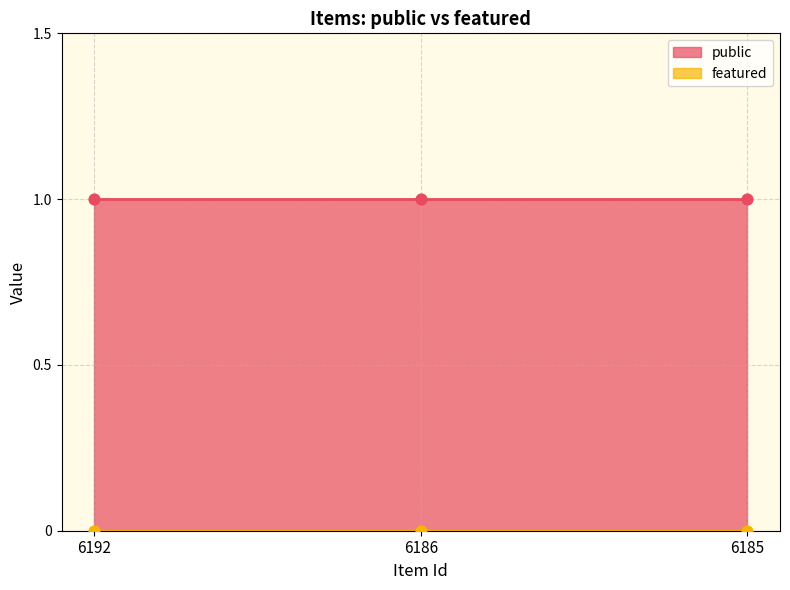

Which series has the largest Y range (max minus min)?

public